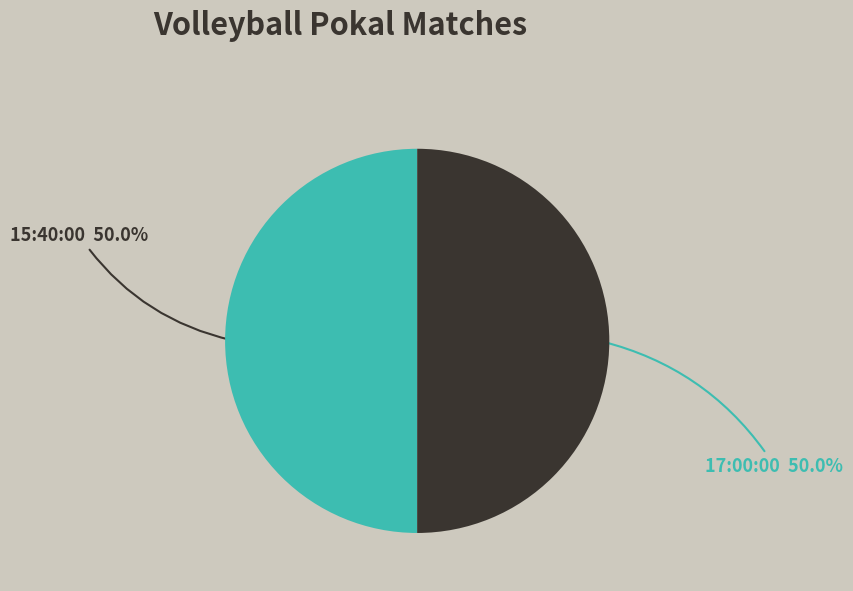

How many slices are in this pie chart?

2